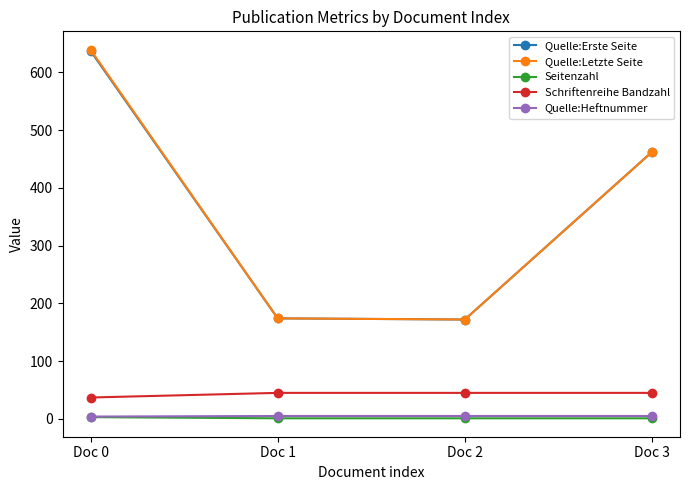

Is the value of Quelle:Letzte Seite at Doc 0 greater than the value of Seitenzahl at Doc 0?

Yes